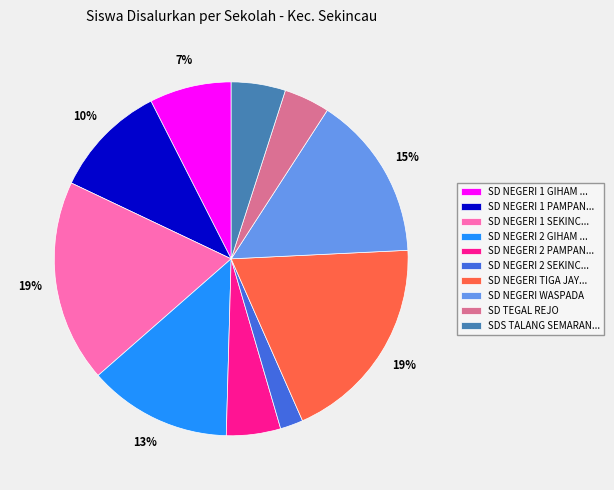

What percentage is the SD NEGERI 2 PAMPAN... slice, to the nearest percent?

5%